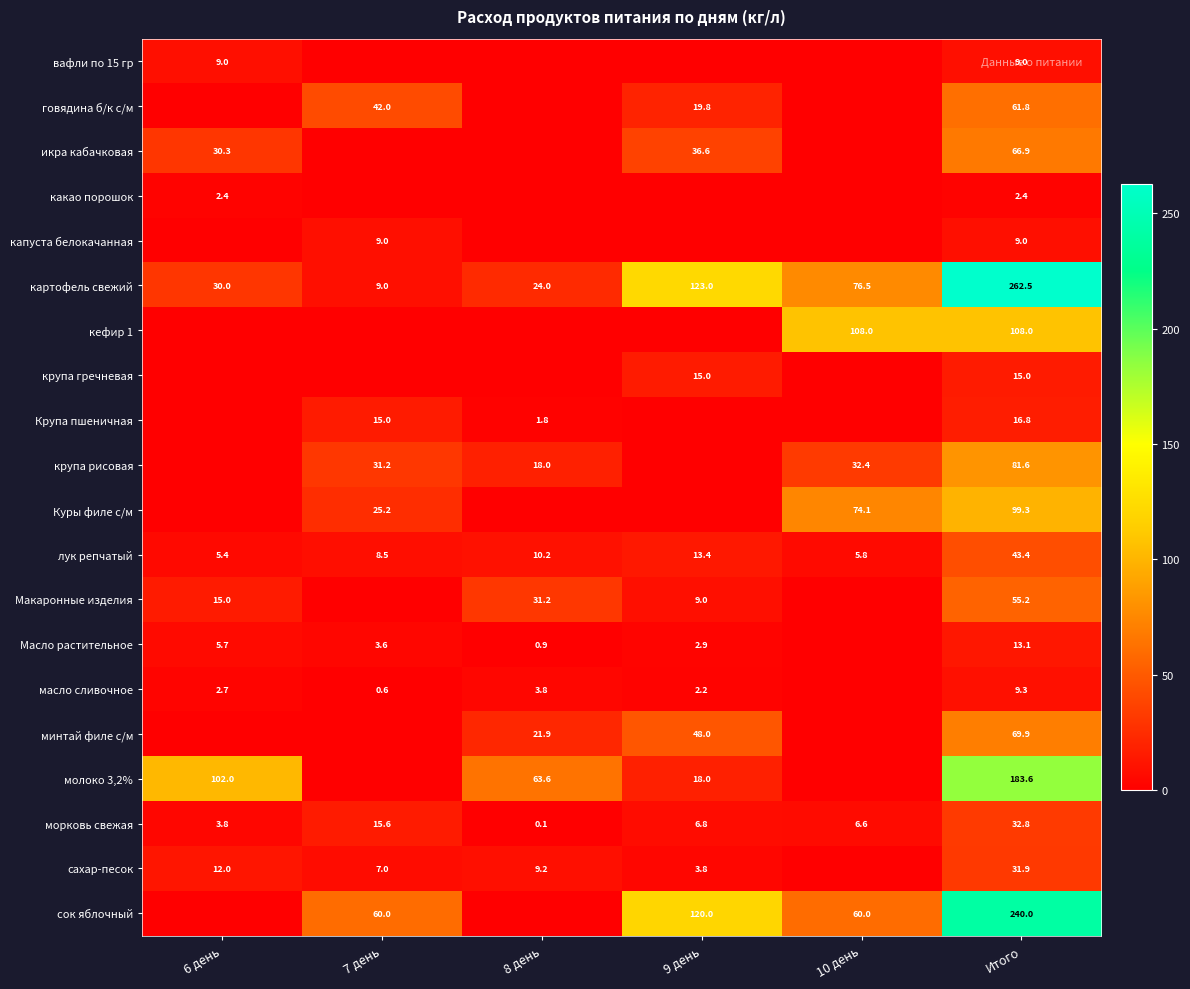

Which category has the highest value in the лук репчатый series?

Итого